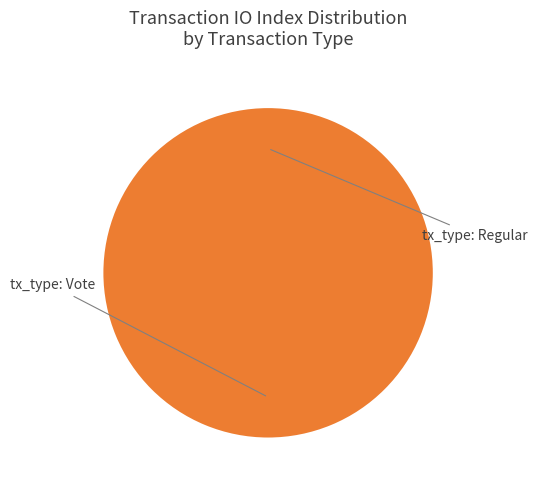

Does tx_type: Vote account for over 50% of the chart?

Yes